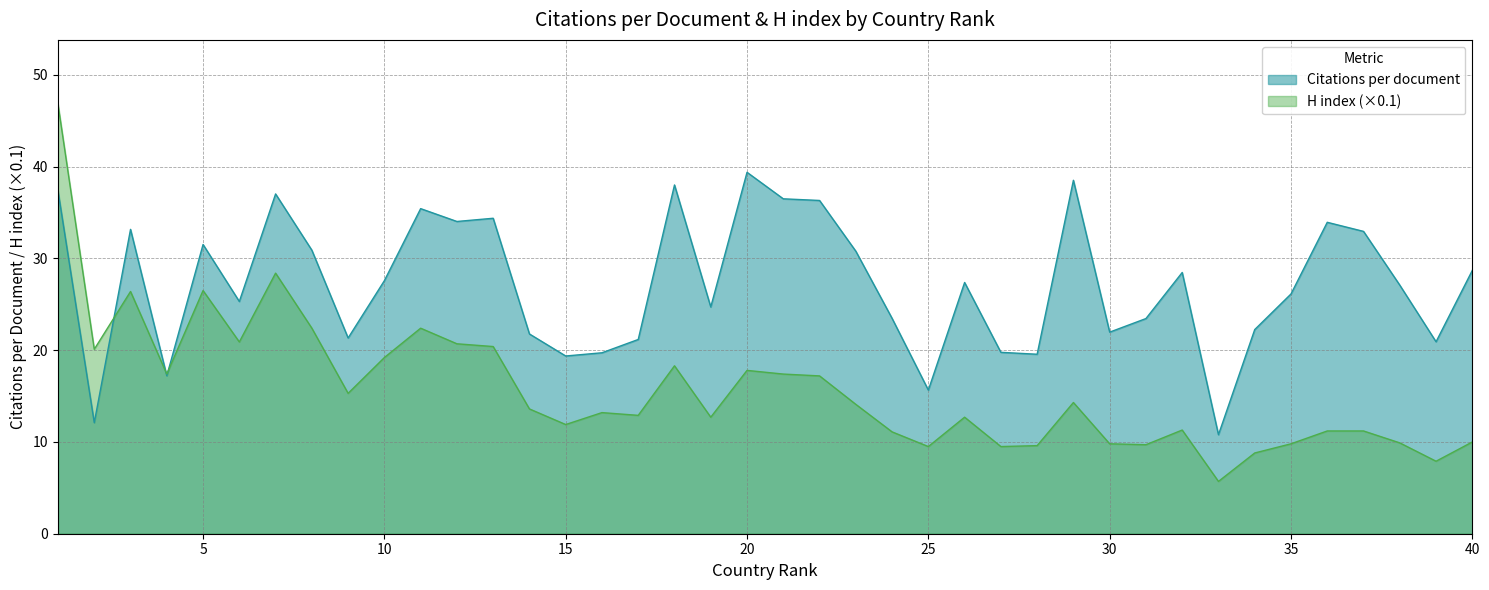

Read the H index value at 16.

13.2